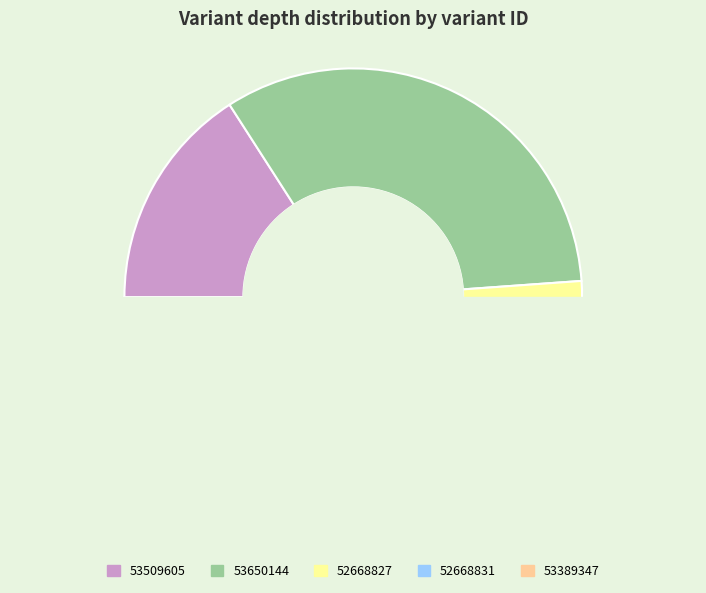

What is the largest slice in the pie chart?

53650144